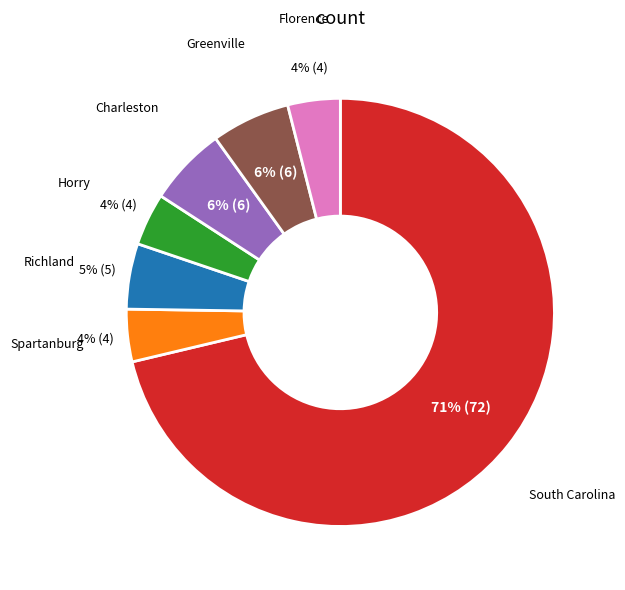

Is there any slice that represents more than half of the pie?

Yes